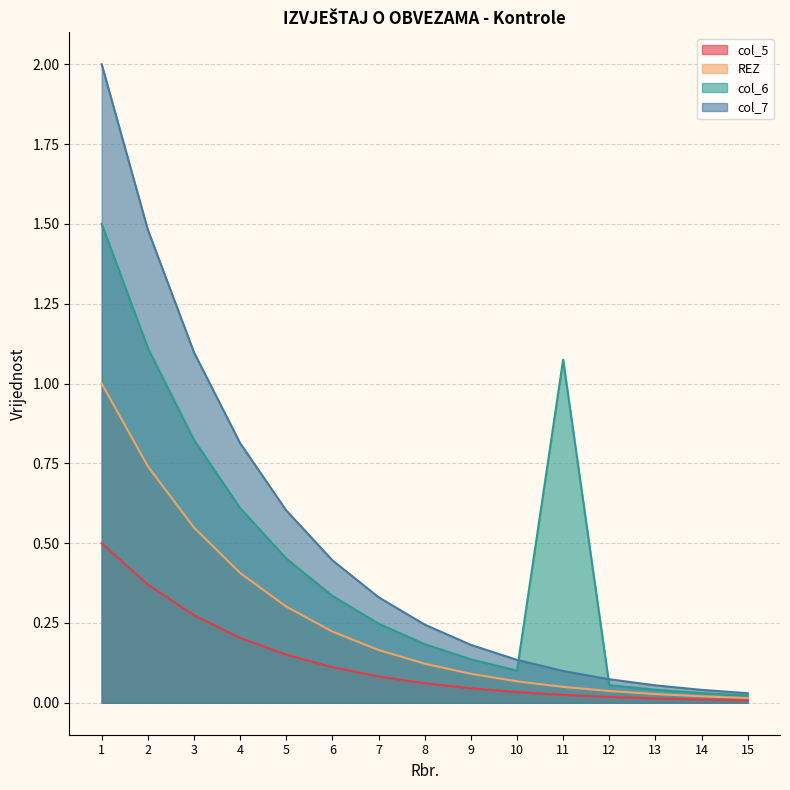

Between 8 and 12, which series saw the biggest shift?

col_7